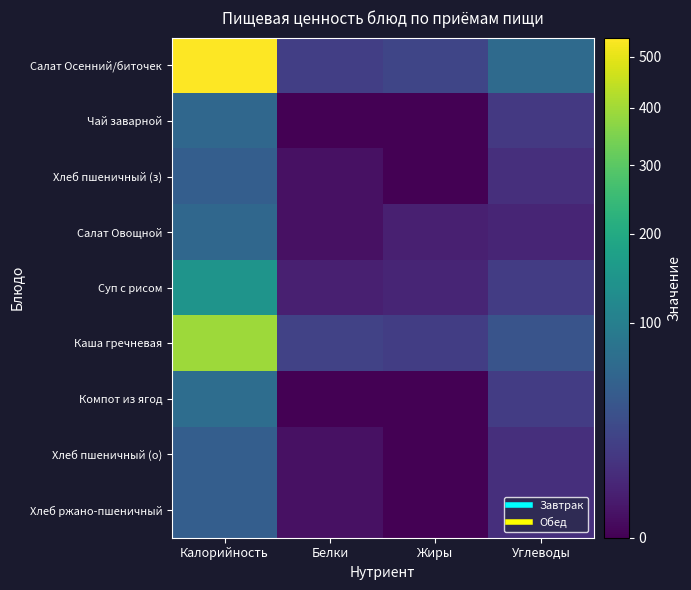

Count the number of categories in the chart.

4